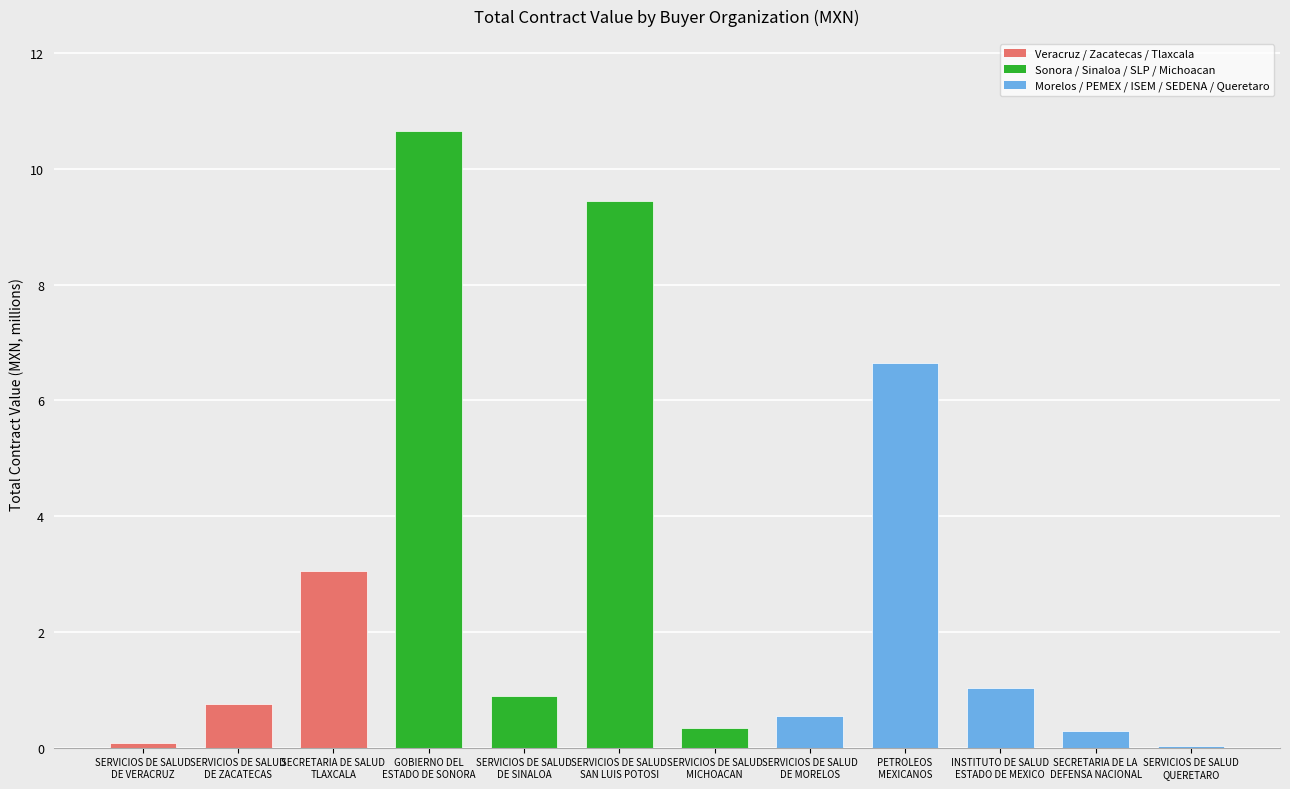

What is the sum of all values?

33.8